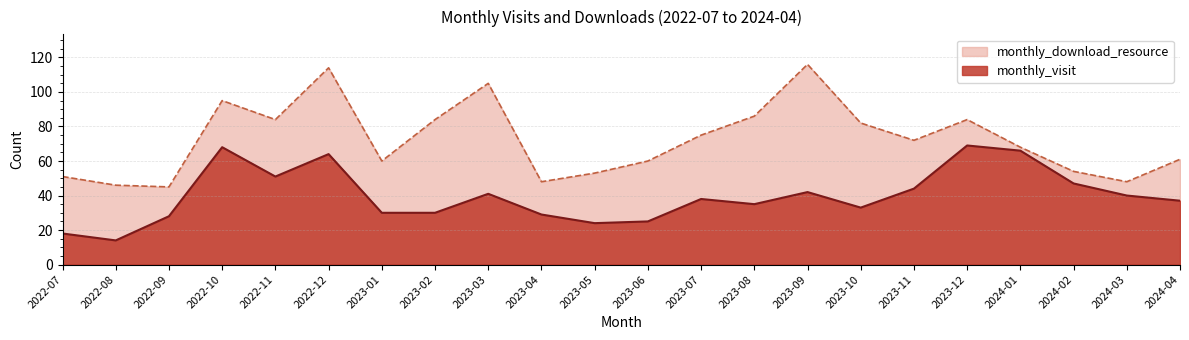

What is the minimum value for monthly_visit?

14